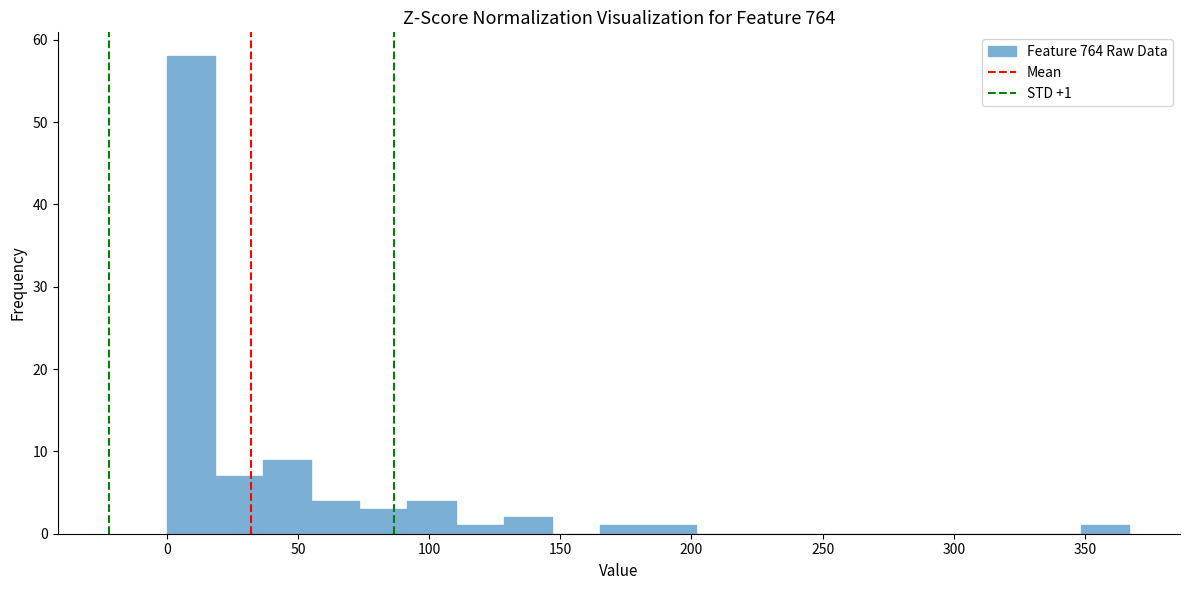

Read against the x-axis, roughly where is the centre of the tallest bar?

10